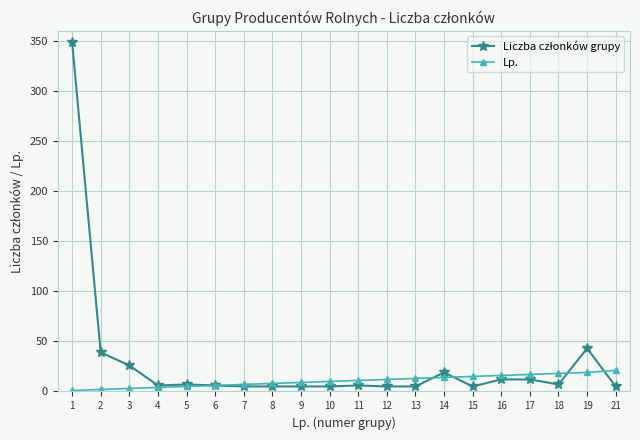

The Lp. series shows 18 at 18. True or false?

True